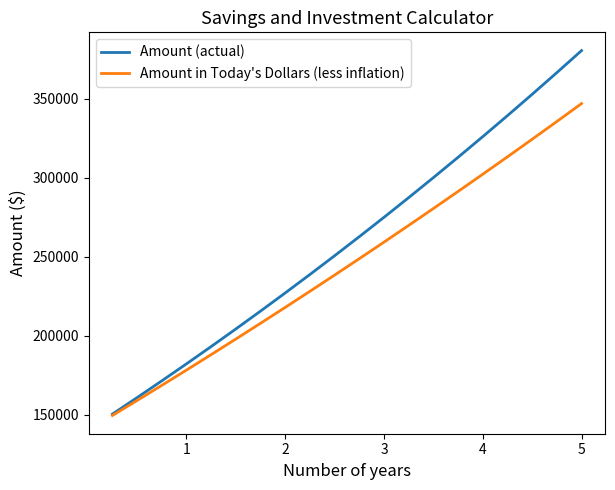

Rank the series by their maximum value, from lowest to highest.

Amount in Today's Dollars (less inflation), Amount (actual)